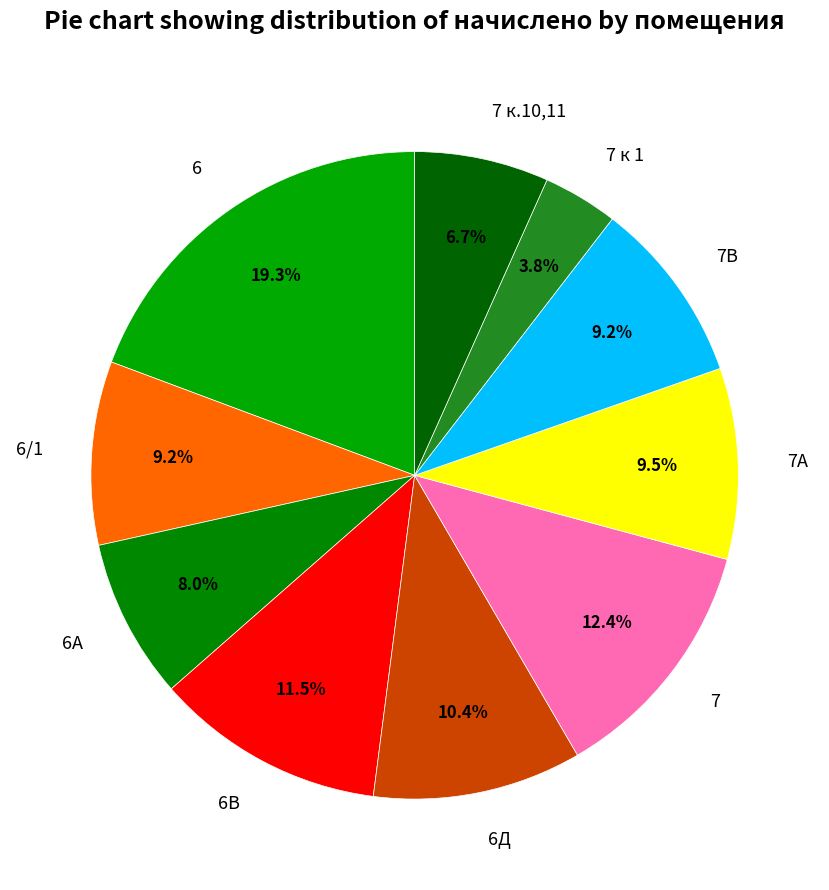

What portion of the pie excludes 6В?

88.5%